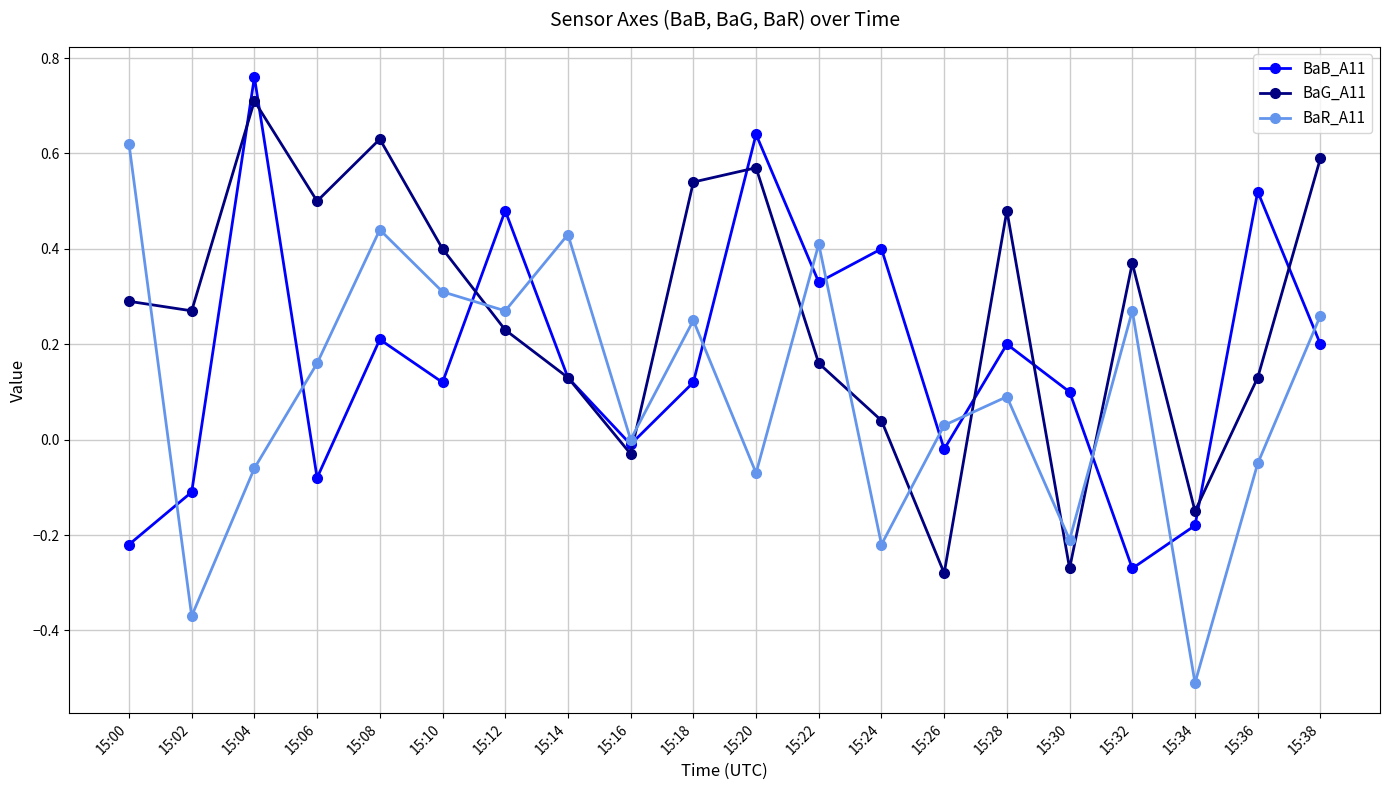

How many series are shown in this chart?

3